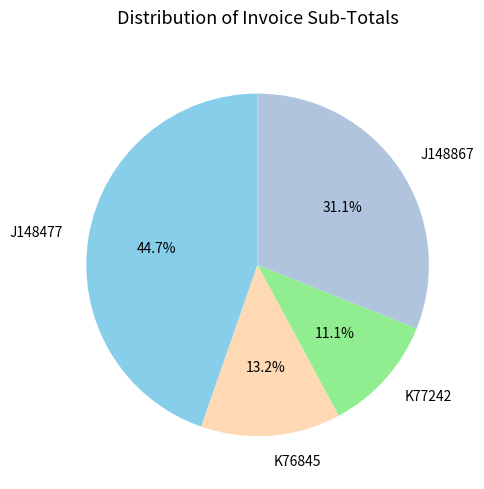

To the nearest percent, what portion does K77242 represent?

11%